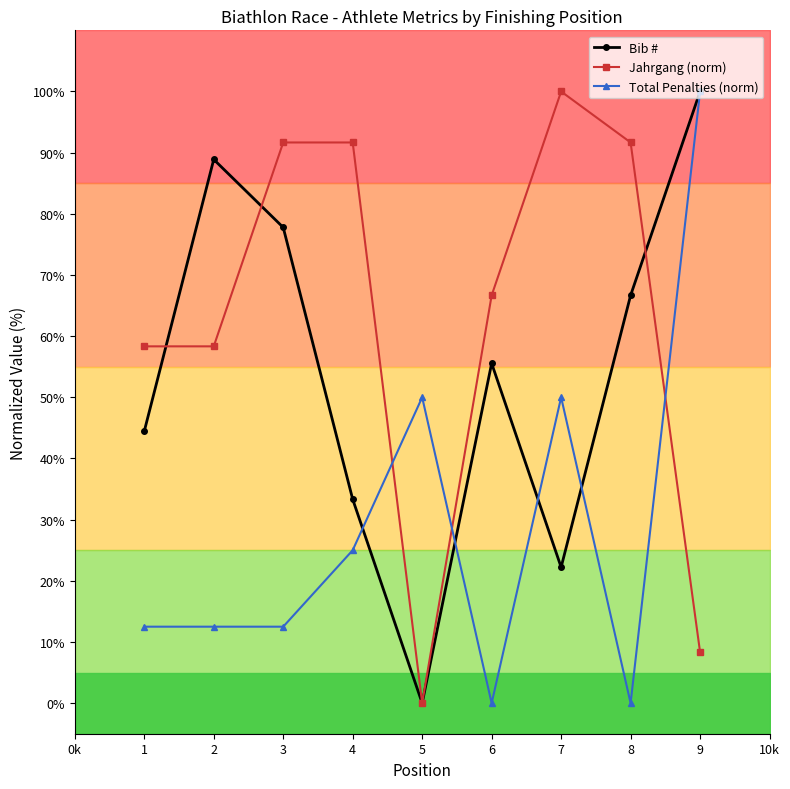

Does the chart have visible grid lines?

No